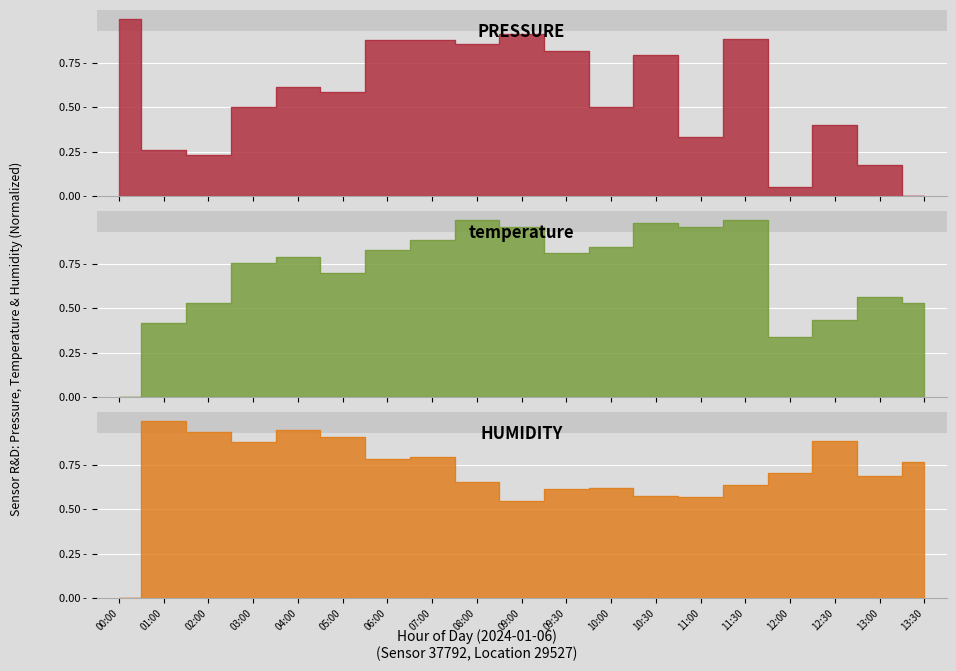

What is the difference between the maximum and second lowest values in the pressure series?

0.9